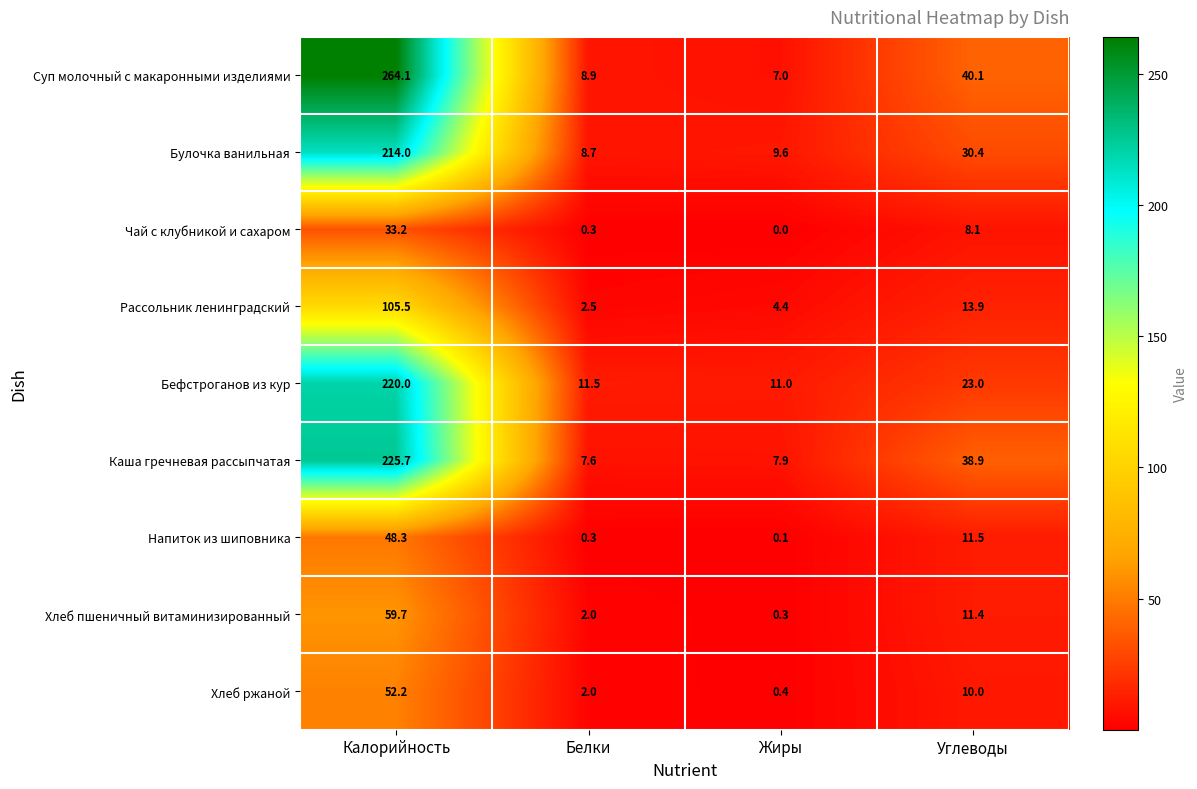

List the labels in order of Хлеб ржаной value, smallest first.

Жиры, Белки, Углеводы, Калорийность